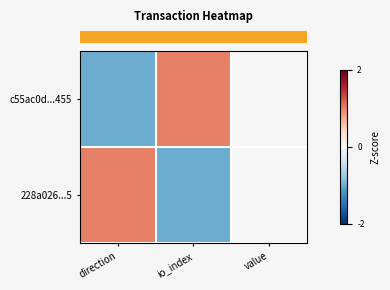

What is the minimum value shown in the chart?

-1